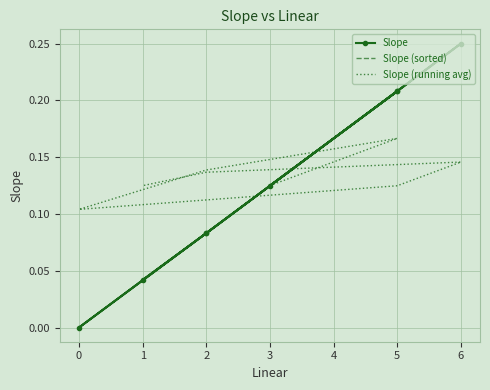

What is the total value across all series at 2?

0.2